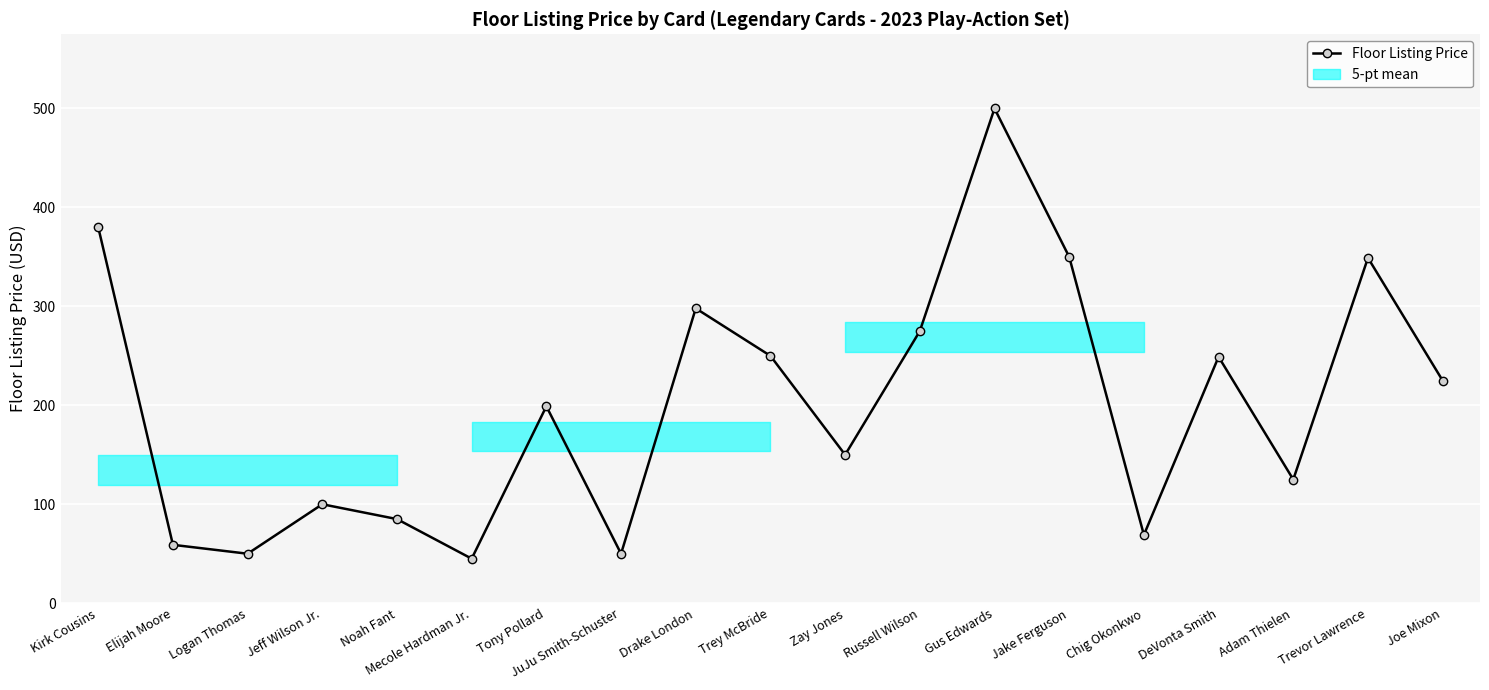

List the labels in order of value, largest first.

Gus Edwards, Kirk Cousins, Jake Ferguson, Trevor Lawrence, Drake London, Russell Wilson, Trey McBride, DeVonta Smith, Joe Mixon, Tony Pollard, Zay Jones, Adam Thielen, Jeff Wilson Jr., Noah Fant, Chig Okonkwo, Elijah Moore, Logan Thomas, JuJu Smith-Schuster, Mecole Hardman Jr.